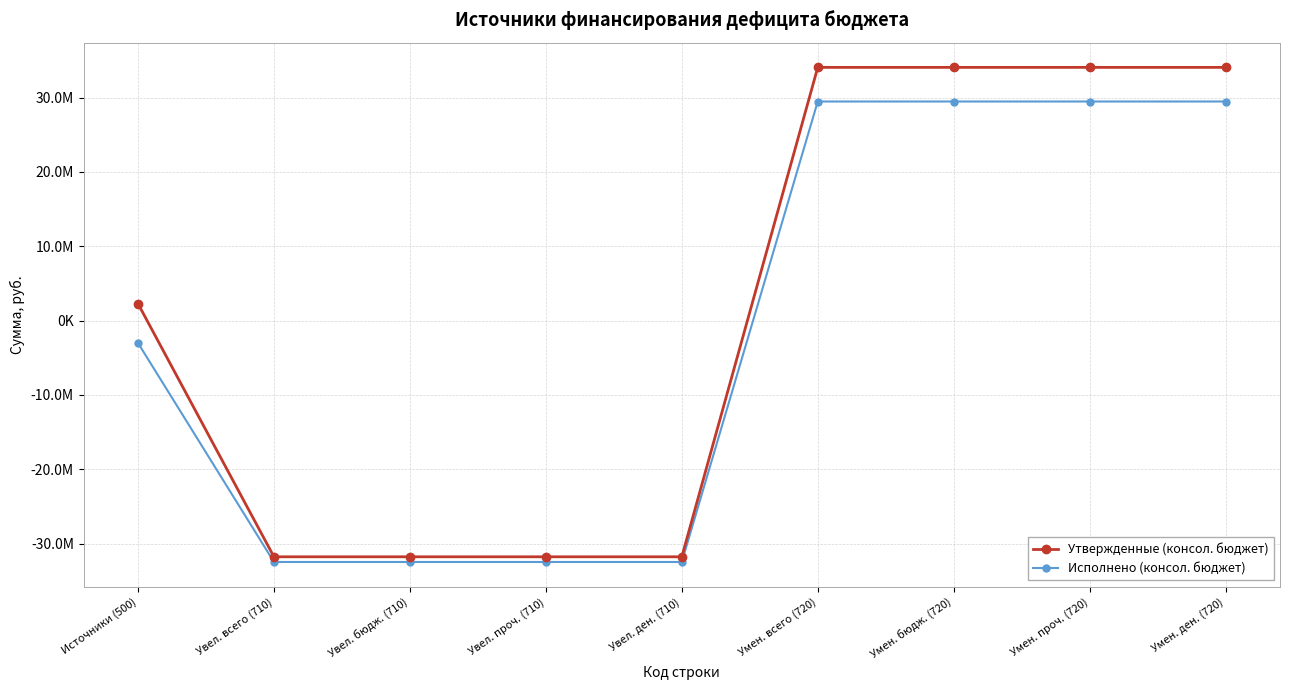

At which category does the chart reach its peak across all series?

Умен. всего (720)